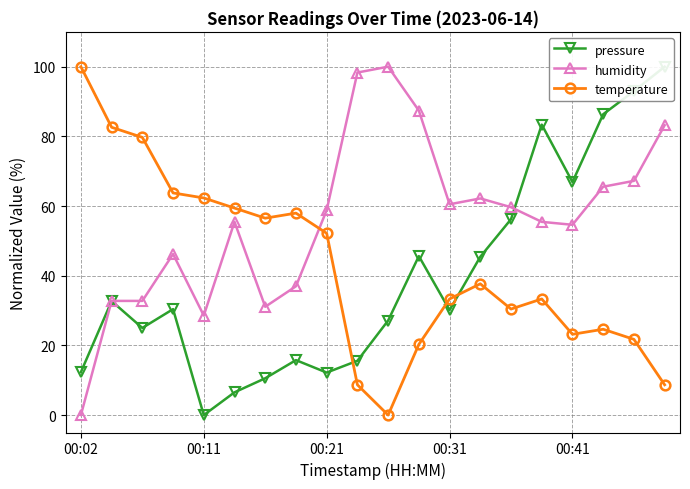

True or false: pressure has more than 0 points higher than both neighbors.

True